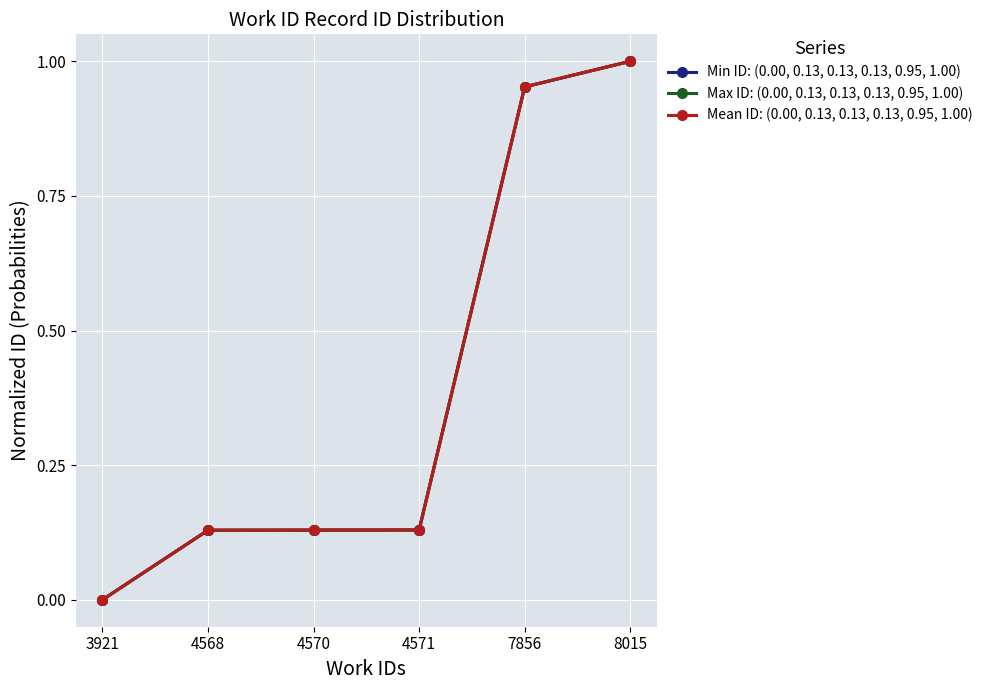

How many series are shown in this chart?

3